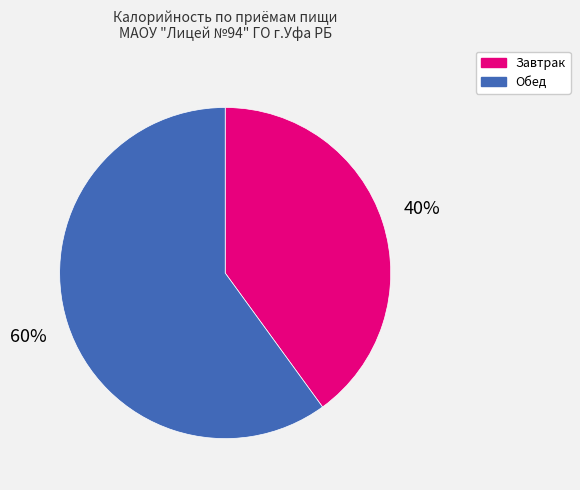

Which has a higher value, Завтрак or Обед?

Обед